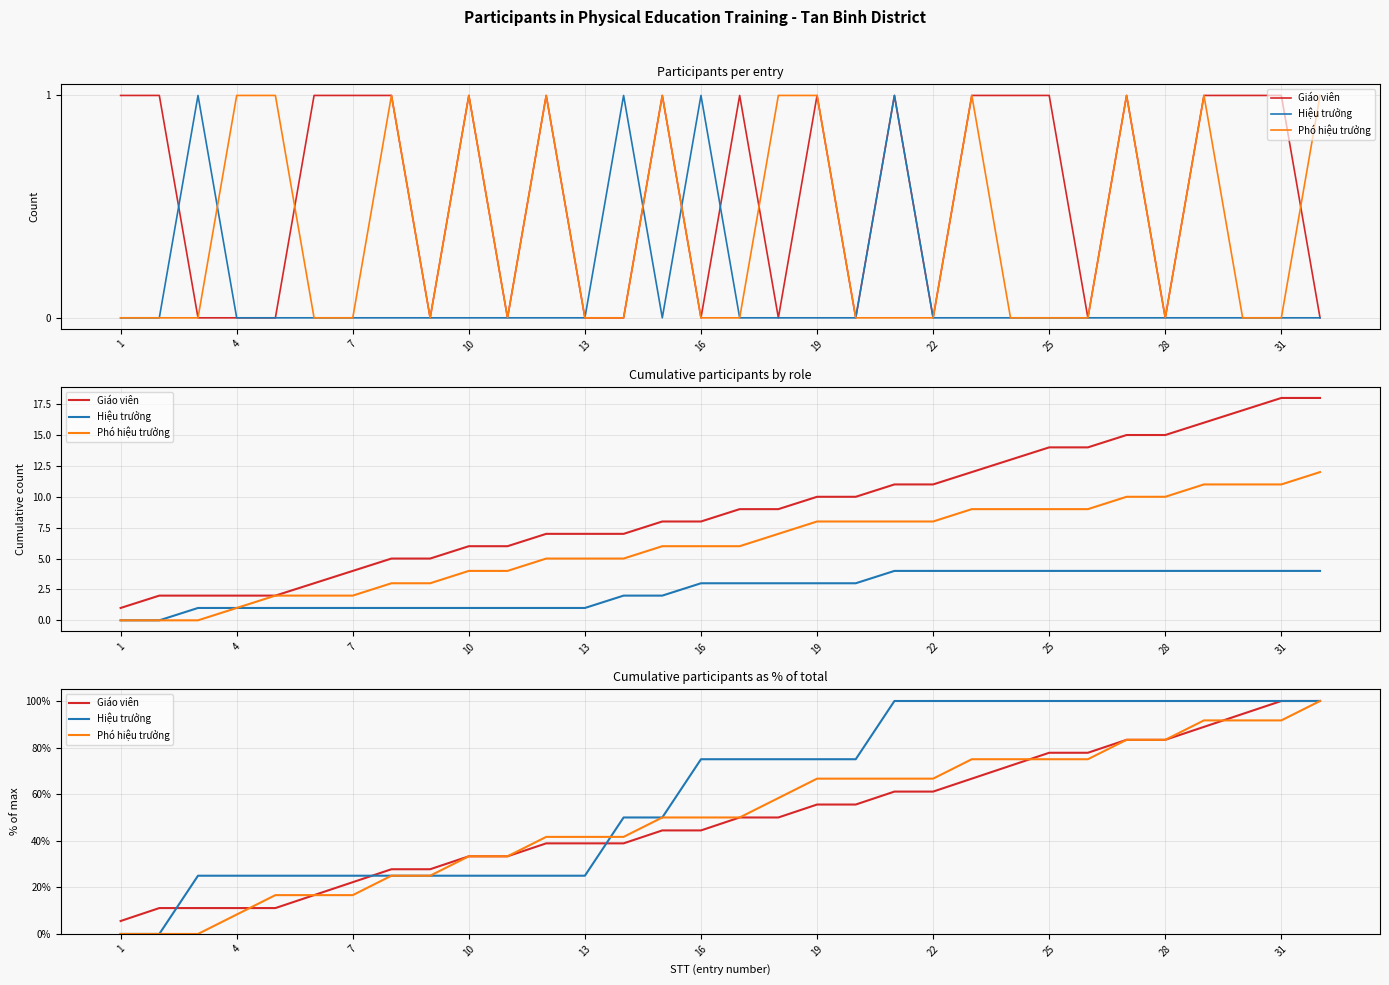

What is the difference between the maximum and minimum values in the Giáo viên series?

94.4